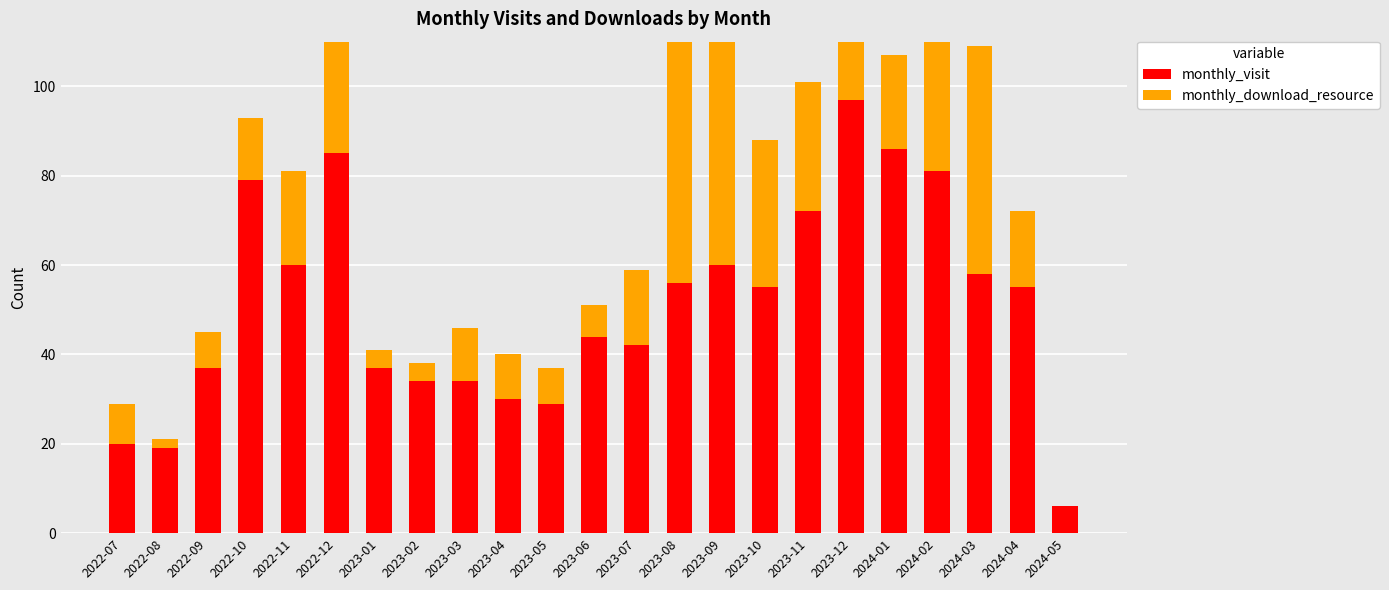

Rank the categories by monthly_download_resource value from highest to lowest.

2023-09, 2023-08, 2024-03, 2024-02, 2023-10, 2023-12, 2023-11, 2022-12, 2022-11, 2024-01, 2023-07, 2024-04, 2022-10, 2023-03, 2023-04, 2022-07, 2022-09, 2023-05, 2023-06, 2023-01, 2023-02, 2022-08, 2024-05